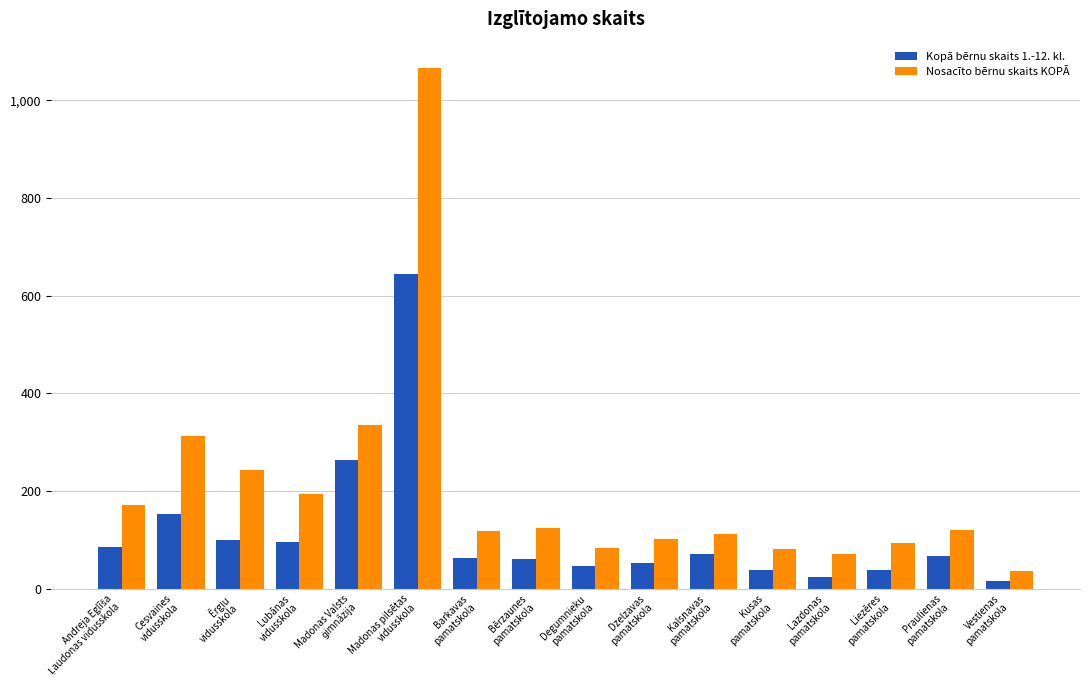

Which category has the lowest value across all series?

Vestienas
pamatskola